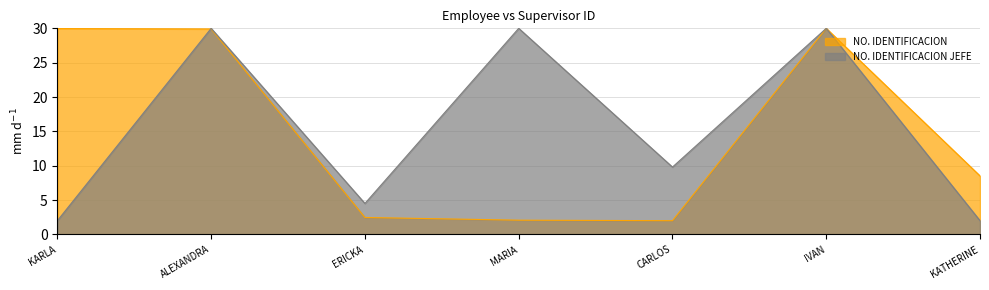

Where does the NO. IDENTIFICACION series first go above 8?

KARLA